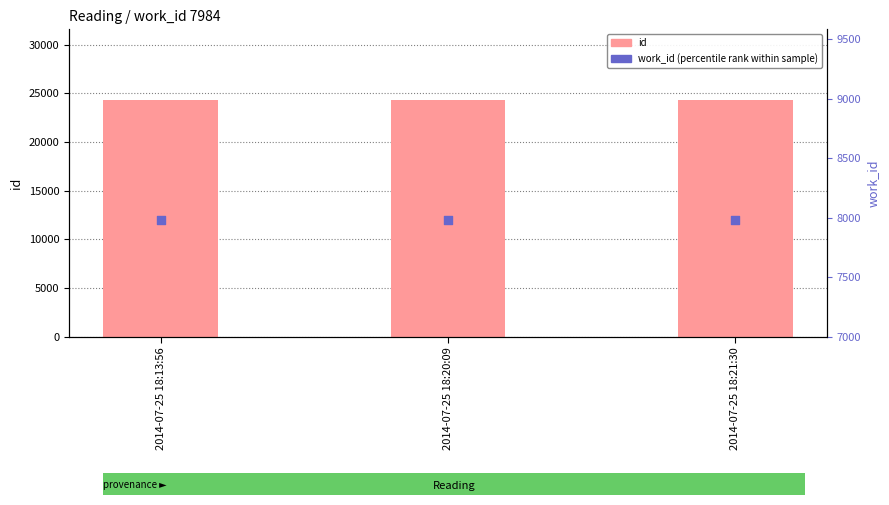

What is the total value across all series at 2014-07-25 18:13:56?

32281